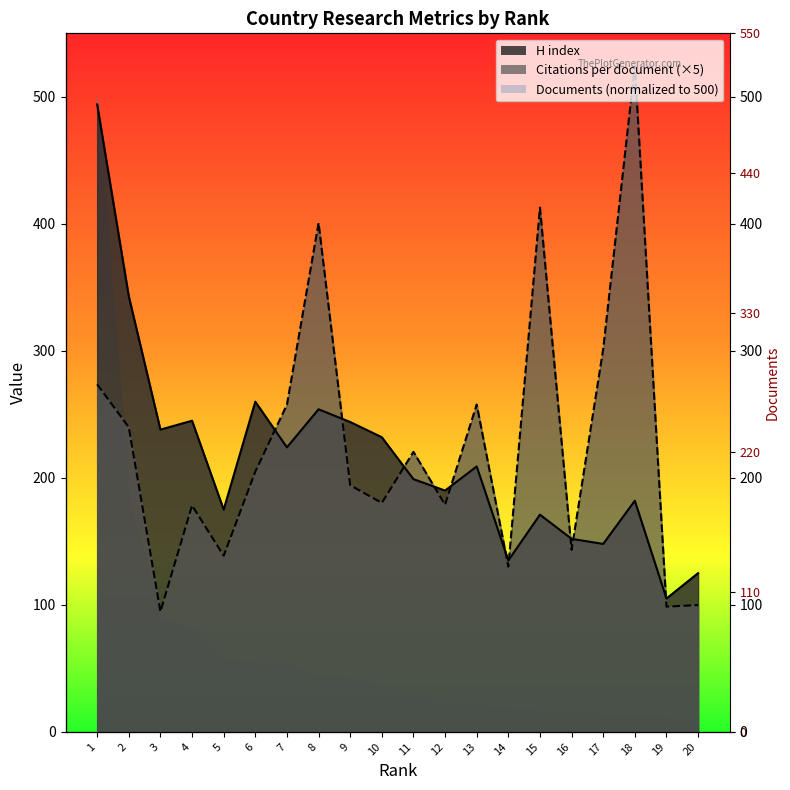

At which category is the sum across all series the highest?

1